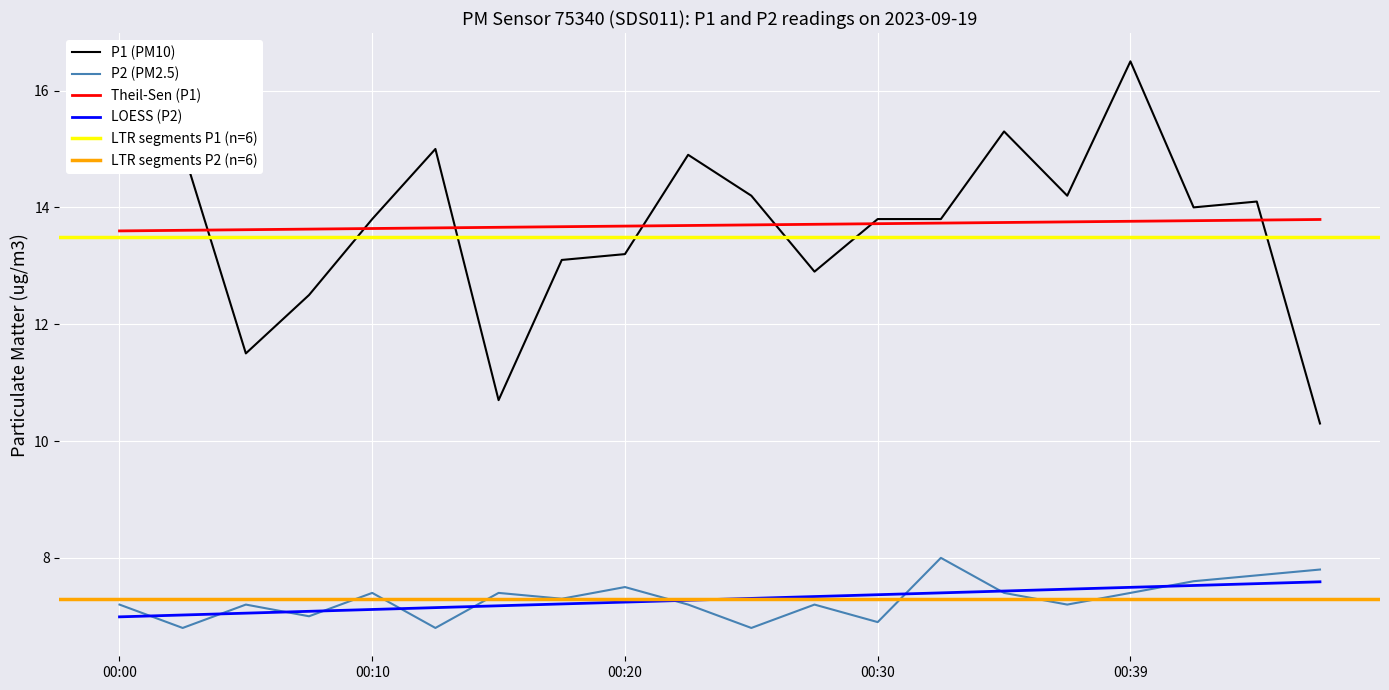

What is the lowest value of the P2 series?

6.8